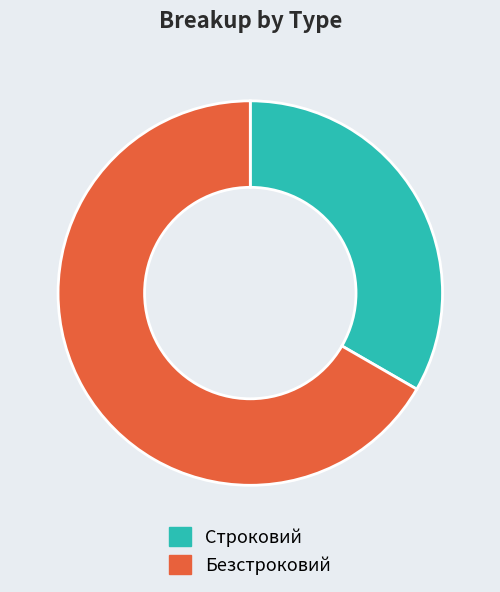

Is the sum of Безстроковий and Строковий greater than half?

Yes